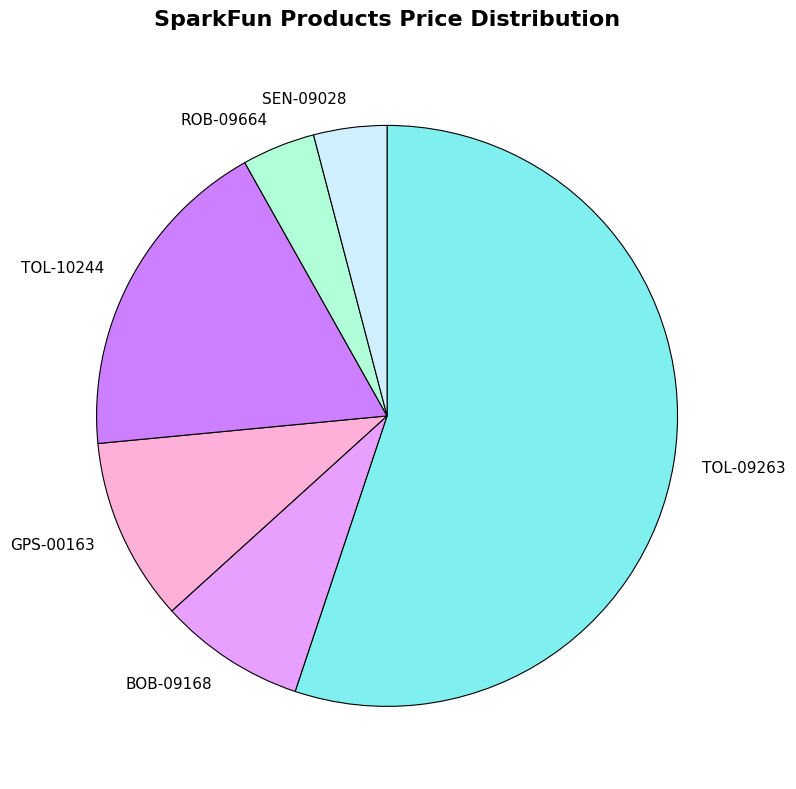

Which slice is the largest?

TOL-09263